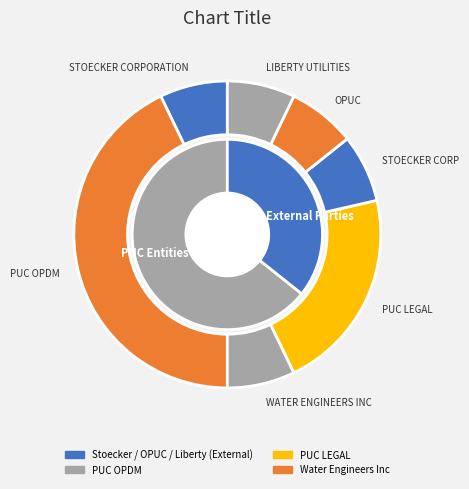

Do STOECKER CORP and LIBERTY UTILITIES together represent more than half of the pie?

No